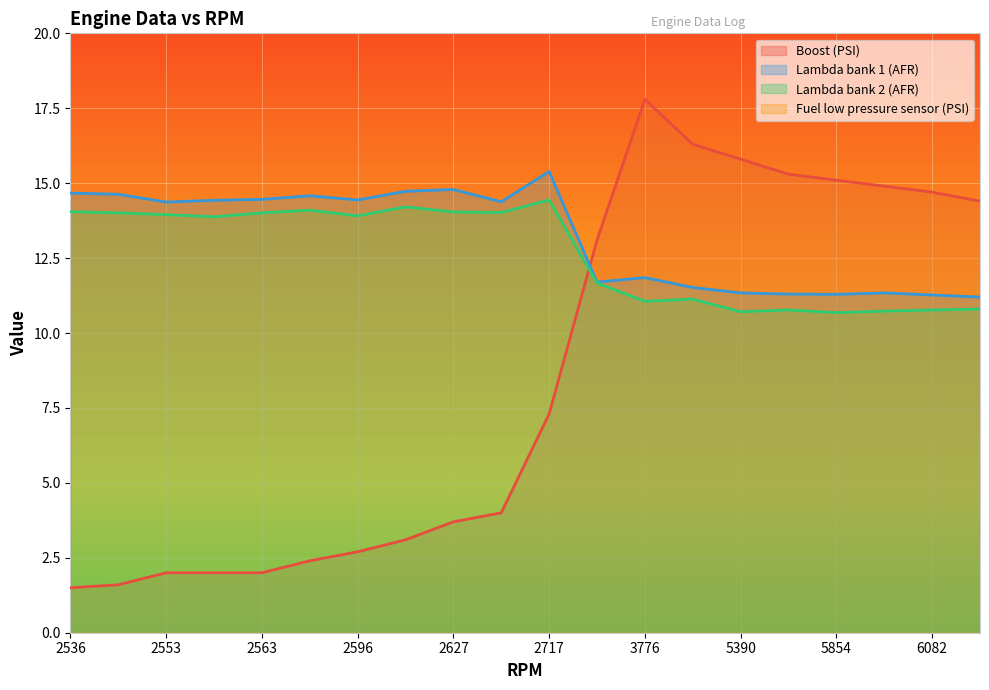

At which category is the sum across all series the highest?

6082